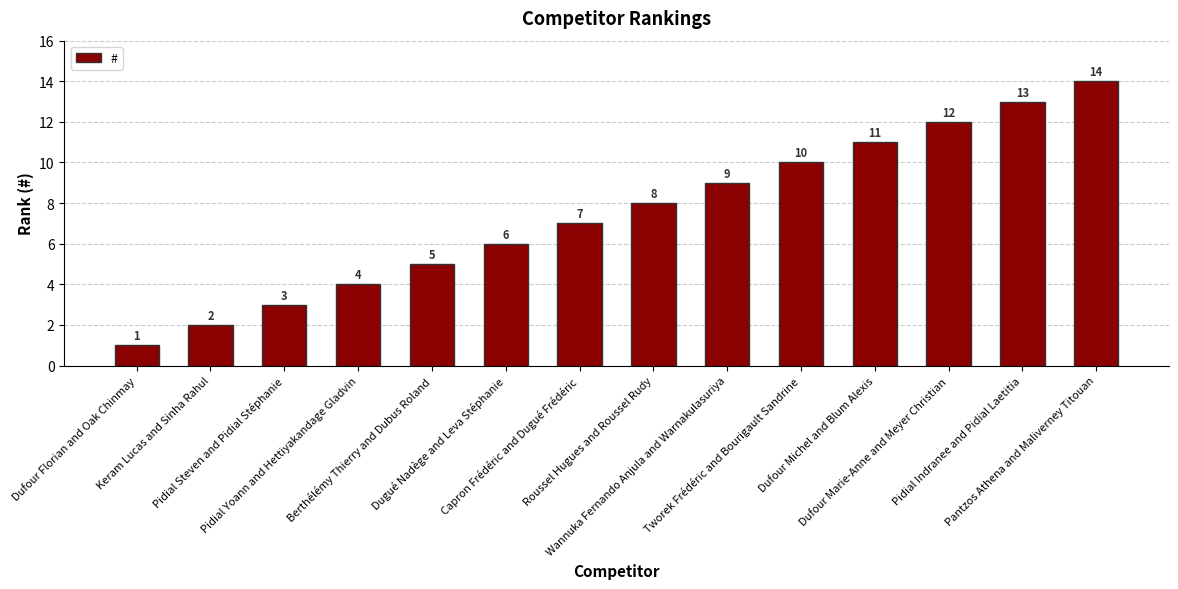

What is the maximum value shown in the chart?

14